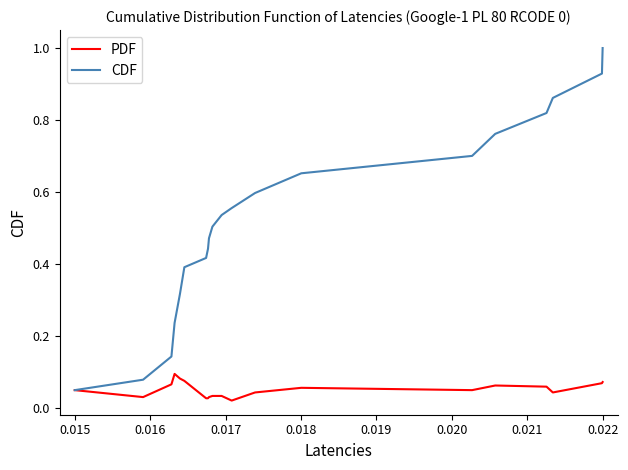

Which series has the largest total across all categories?

CDF